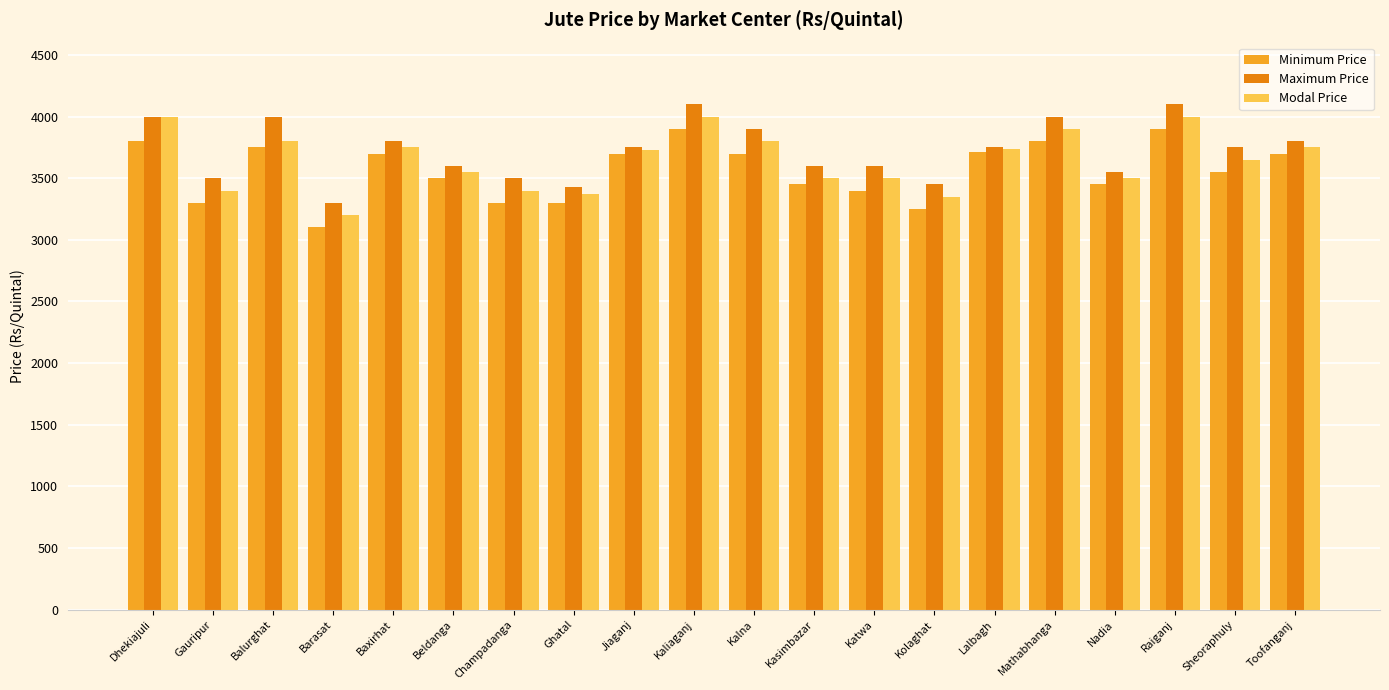

Which series changed the most between Gauripur and Balurghat?

Maximum Price